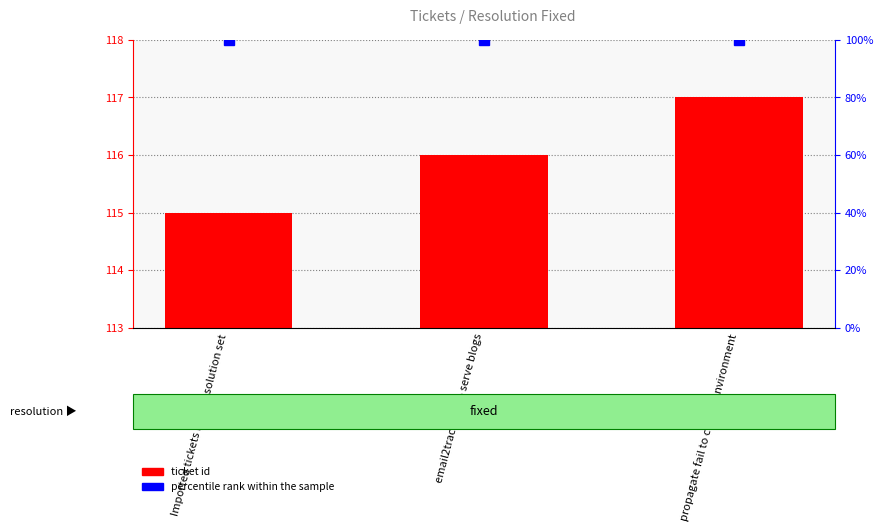

Which series has the widest spread of values?

ticket id